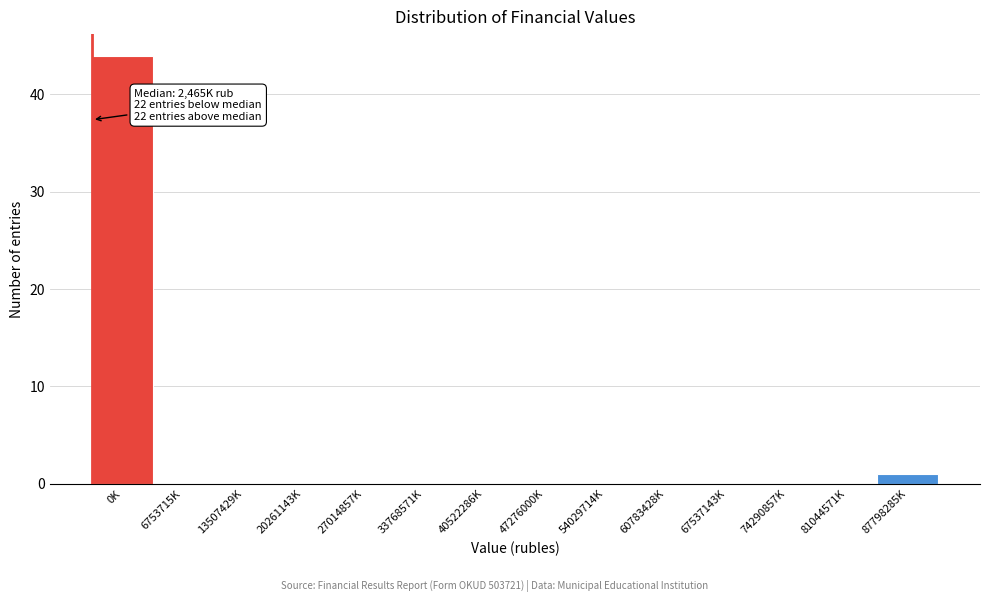

Reading right to left, extract all data points from this chart.

87798285K=1	81044571K=0	74290857K=0	67537143K=0	60783428K=0	54029714K=0	47276000K=0	40522286K=0	33768571K=0	27014857K=0	20261143K=0	13507429K=0	6753715K=0	0K=44